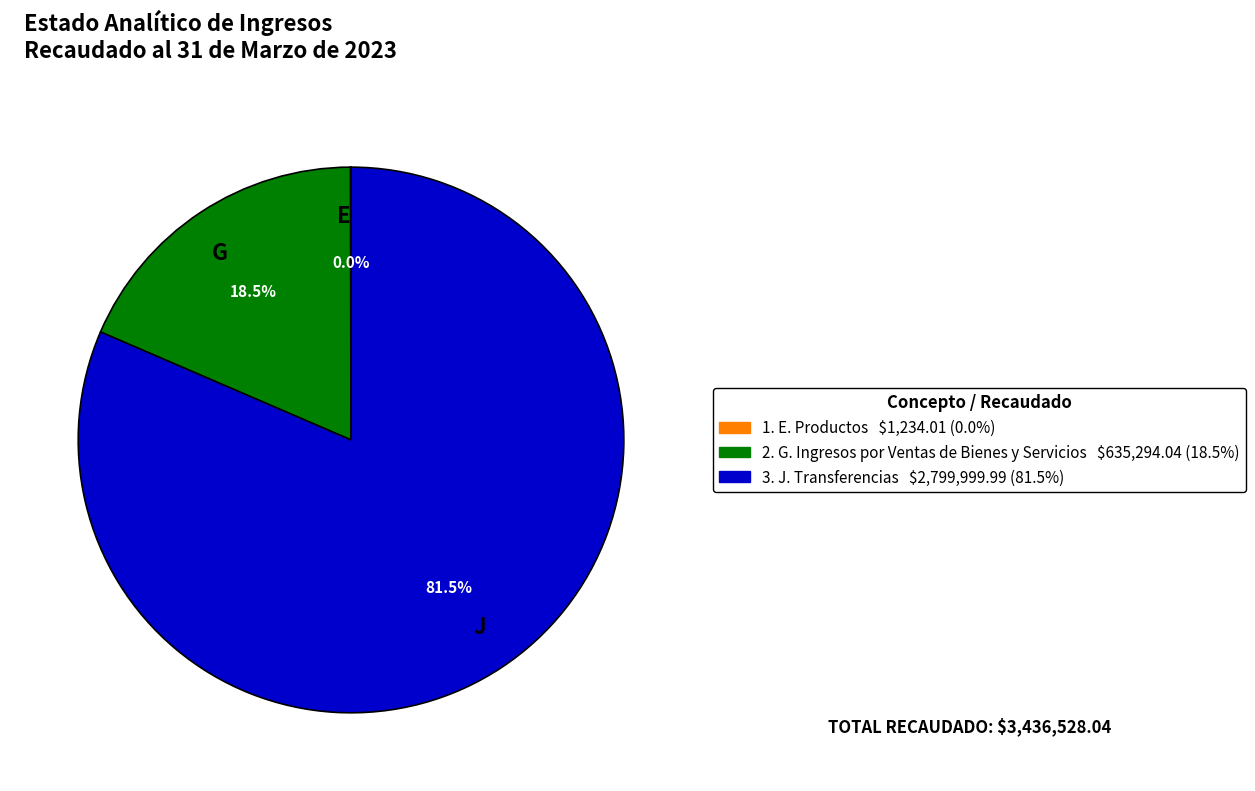

Which category has the biggest portion of the pie?

J